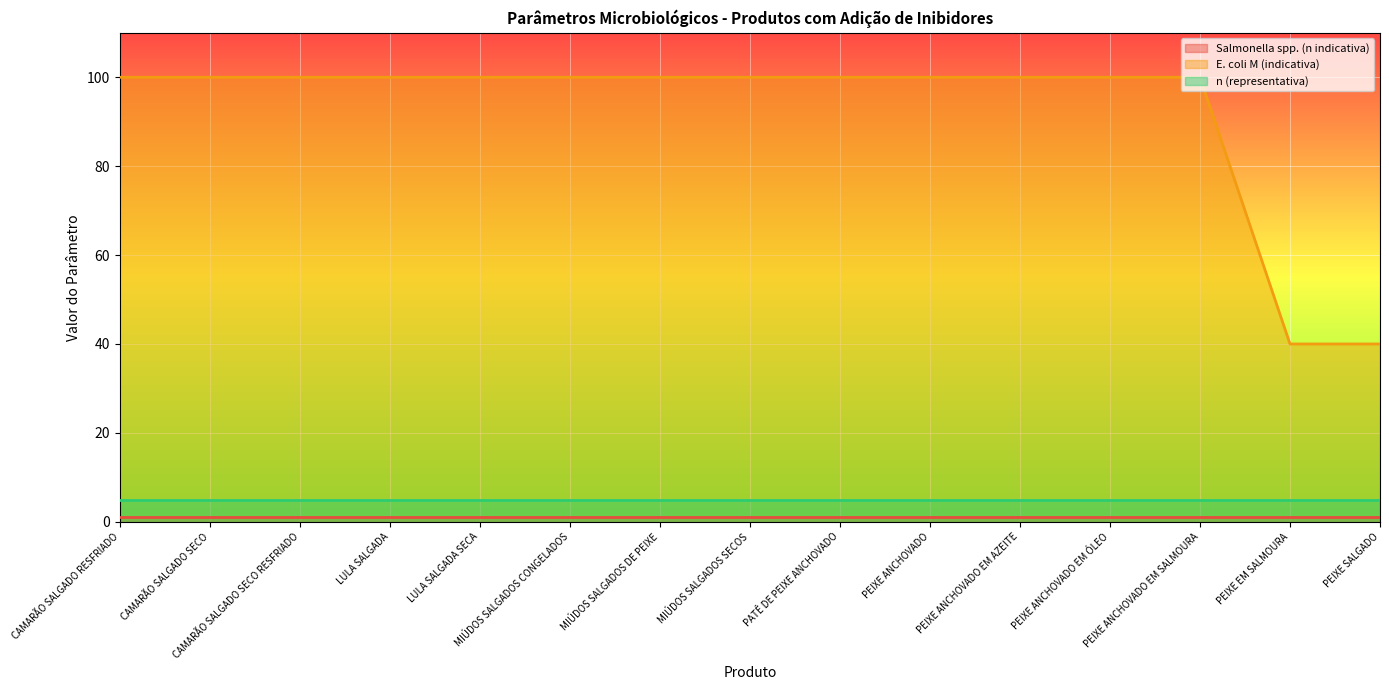

True or false: n (representativa) and Salmonella spp. (n indicativa) intersect in this chart.

False